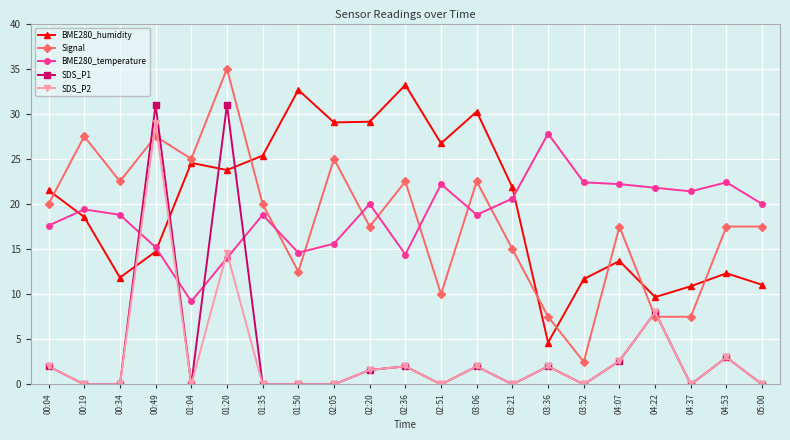

What is the label of the 4th point from the left?

00:49